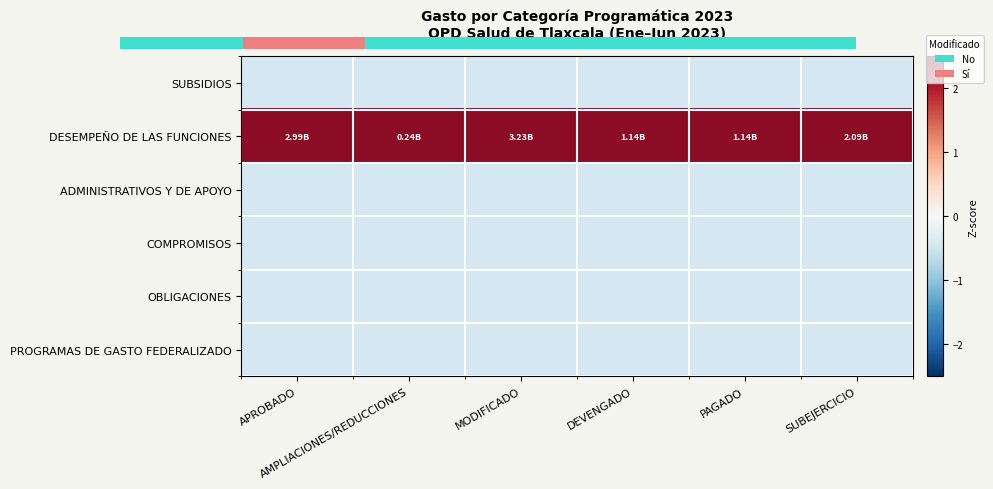

Rank the series at APROBADO from highest to lowest value.

DESEMPEÑO DE LAS FUNCIONES, SUBSIDIOS, ADMINISTRATIVOS Y DE APOYO, COMPROMISOS, OBLIGACIONES, PROGRAMAS DE GASTO FEDERALIZADO